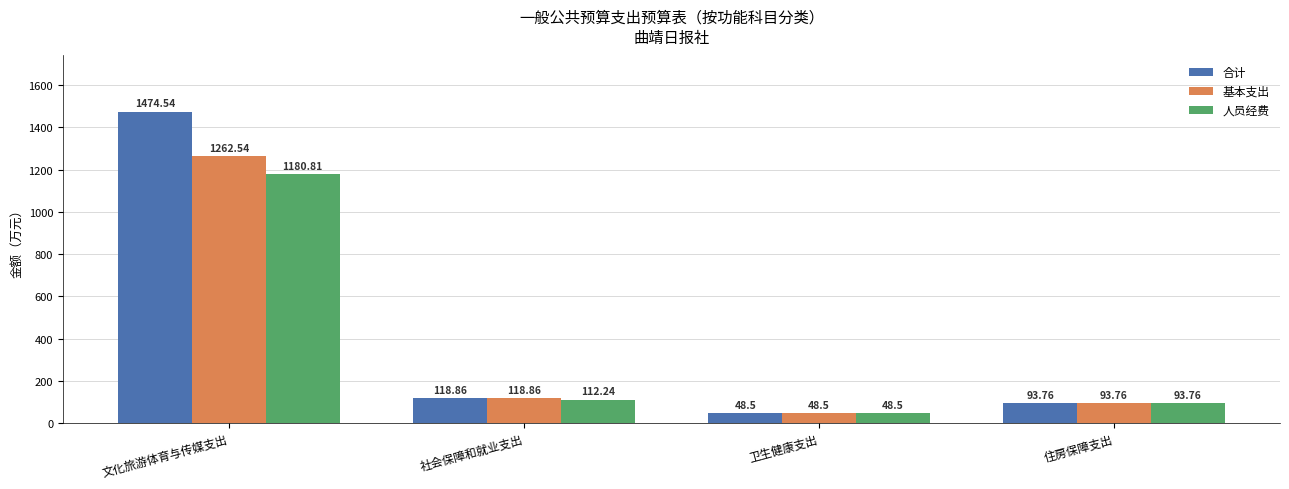

Read the 基本支出 value at 文化旅游体育与传媒支出.

1262.5